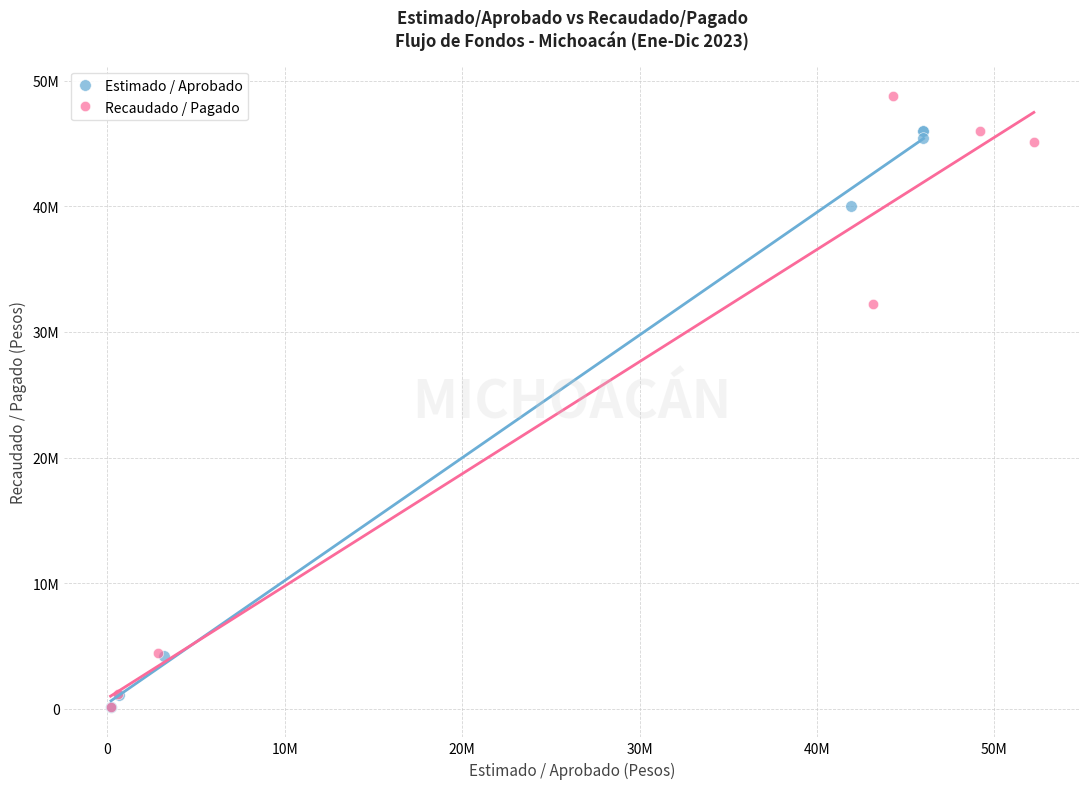

What are all the series names shown in the legend?

Estimado / Aprobado, Recaudado / Pagado